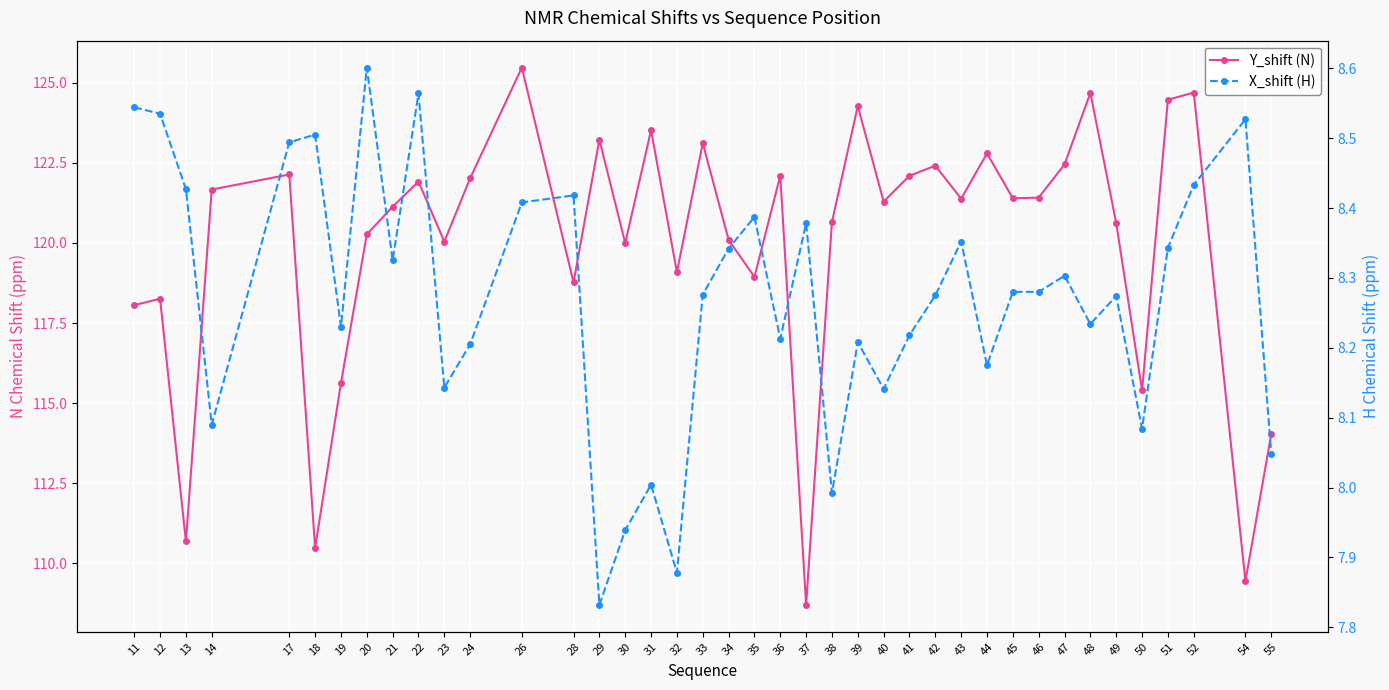

How many lines are shown in the chart?

2